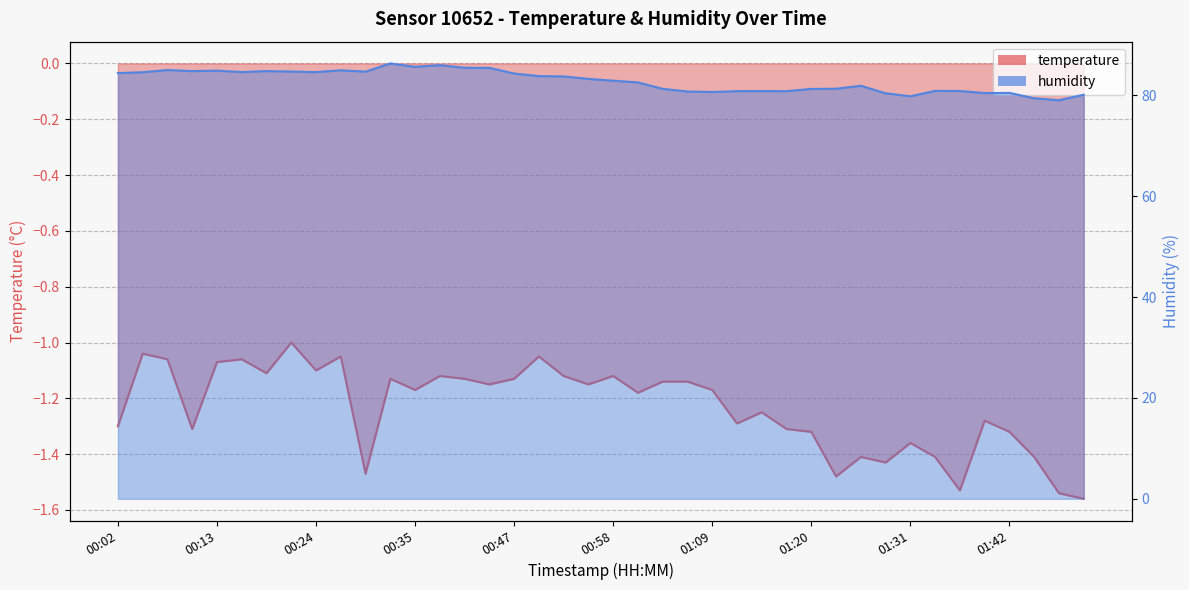

Where does the humidity series first go above 83?

00:02